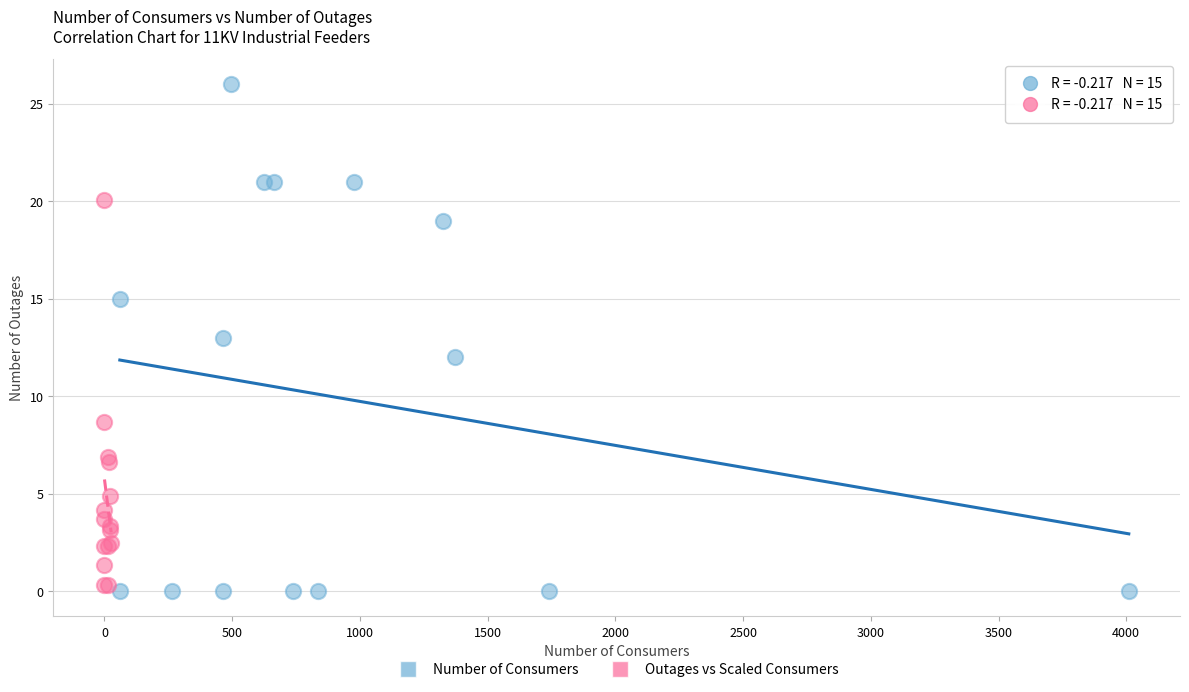

Which series has the widest spread of Y values?

Number of Consumers